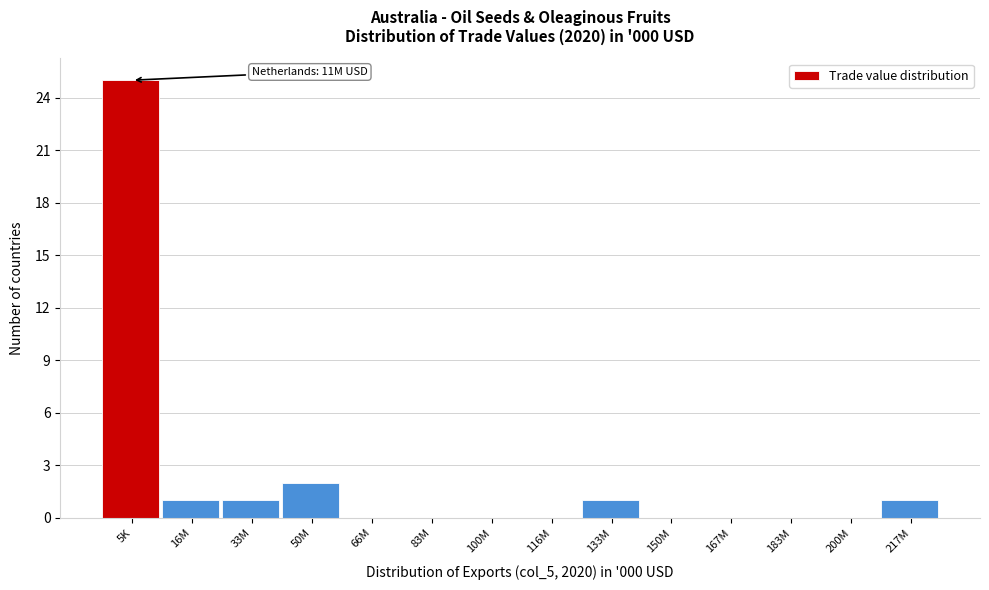

Reading left to right, list all the values displayed in this chart.

5K=25	16M=1	33M=1	50M=2	66M=0	83M=0	100M=0	116M=0	133M=1	150M=0	167M=0	183M=0	200M=0	217M=1